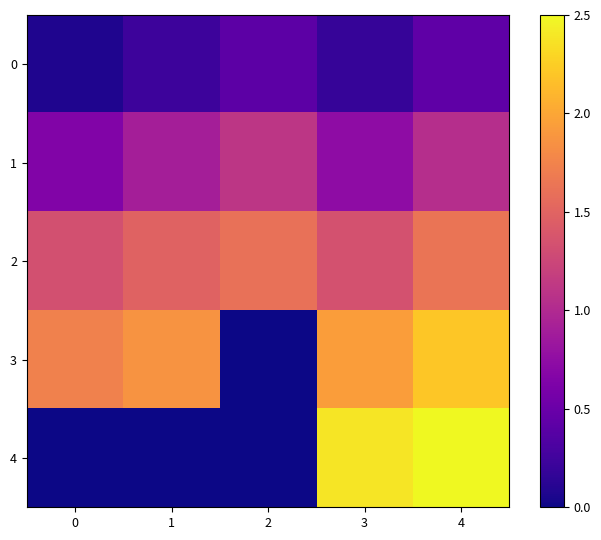

What is the spread (max minus min) of values at 1?

1.9